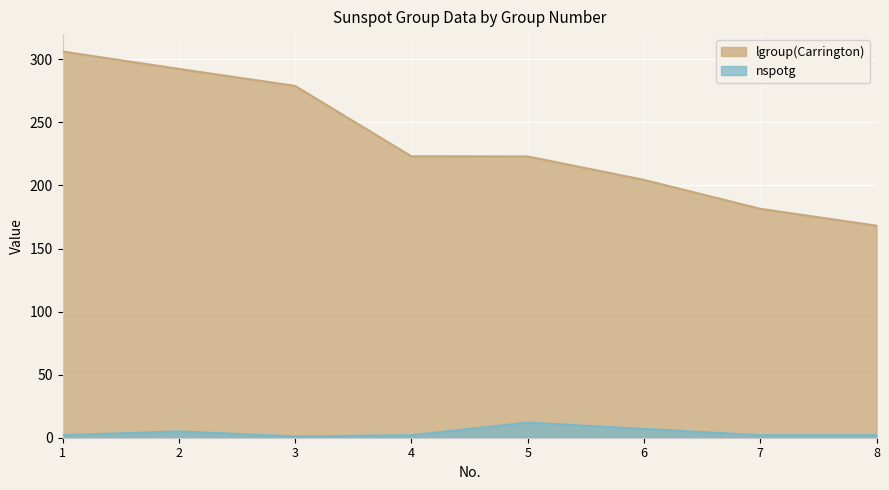

Which category has the highest value across all series?

1